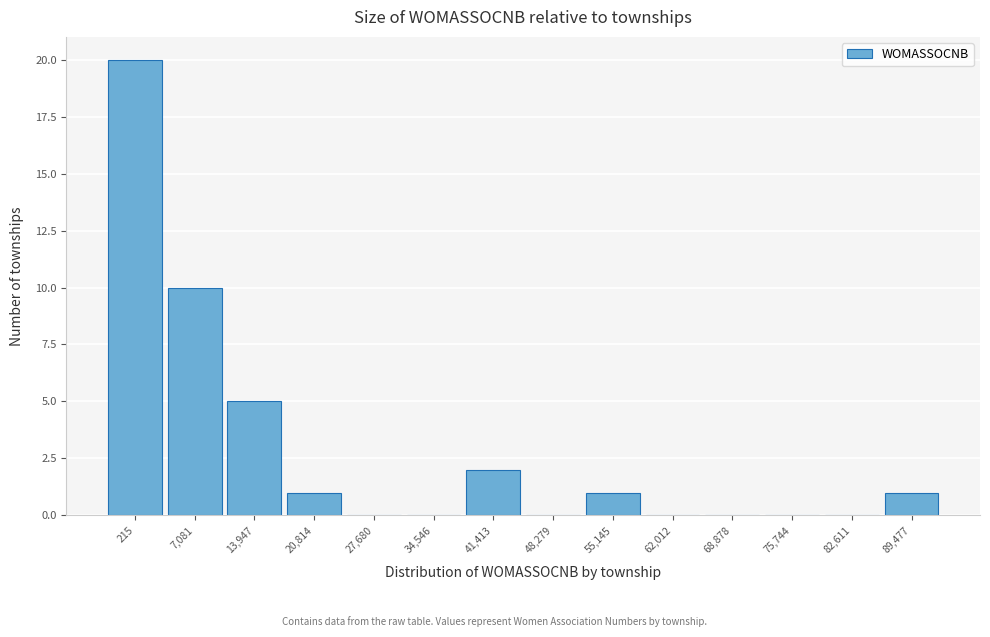

Reading left to right, transcribe all the data shown in this chart.

215=20	7,081=10	13,947=5	20,814=1	27,680=0	34,546=0	41,413=2	48,279=0	55,145=1	62,012=0	68,878=0	75,744=0	82,611=0	89,477=1